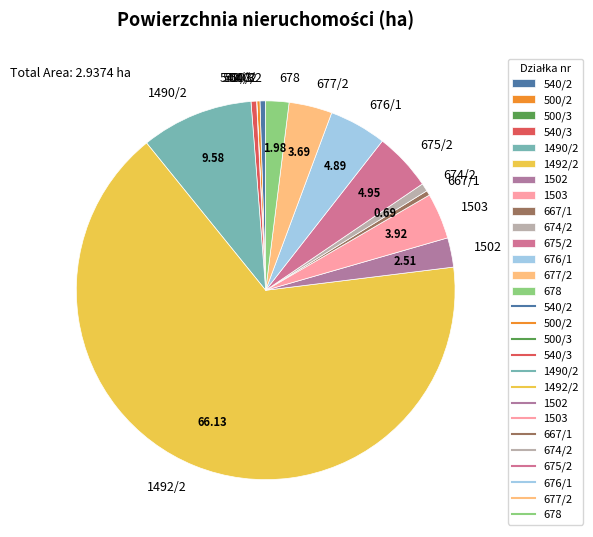

Do 674/2 and 540/3 together represent more than half of the pie?

No